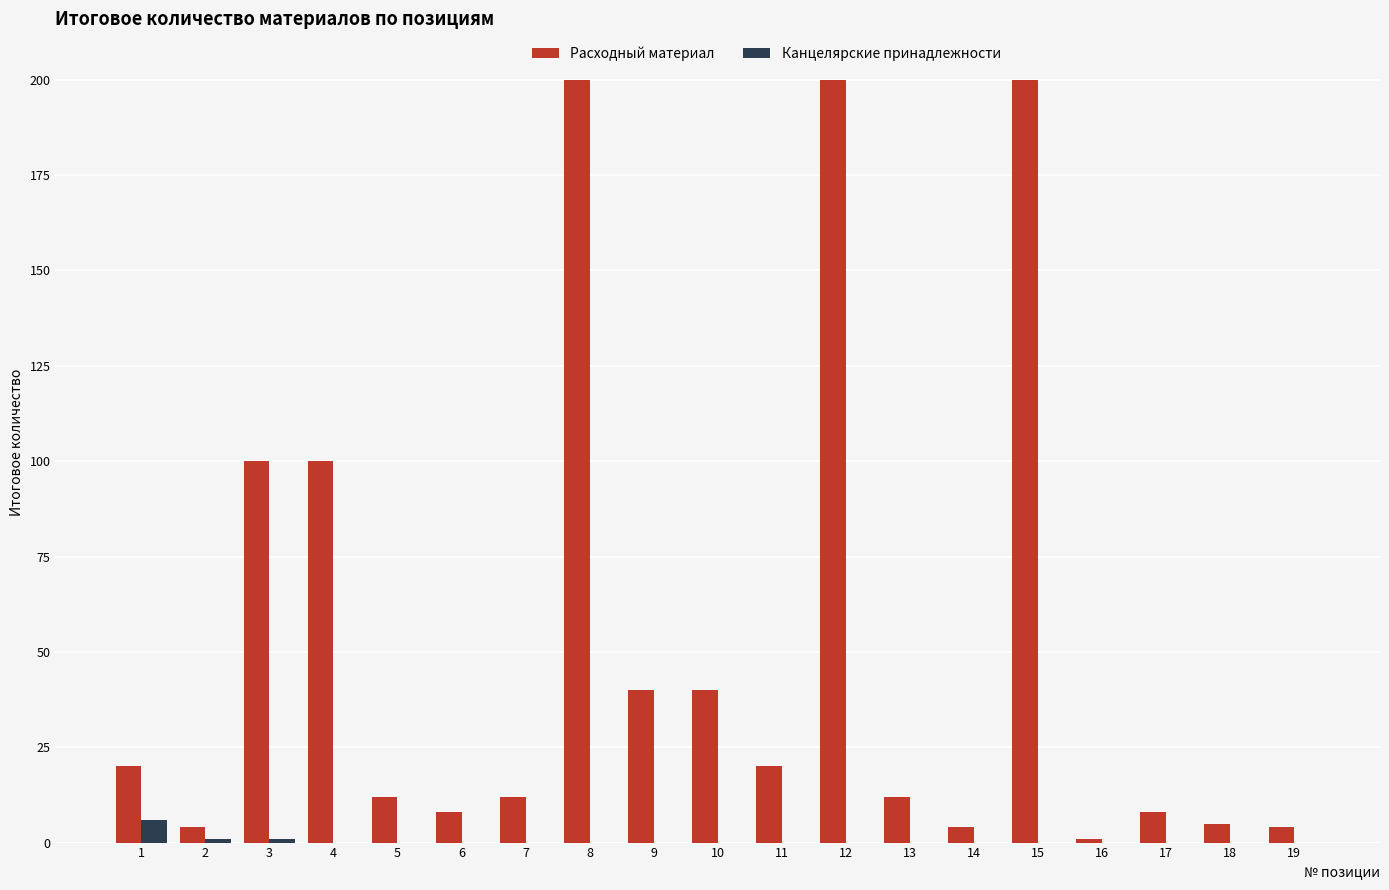

True or false: Канцелярские принадлежности has a value of 0 at 8.

True